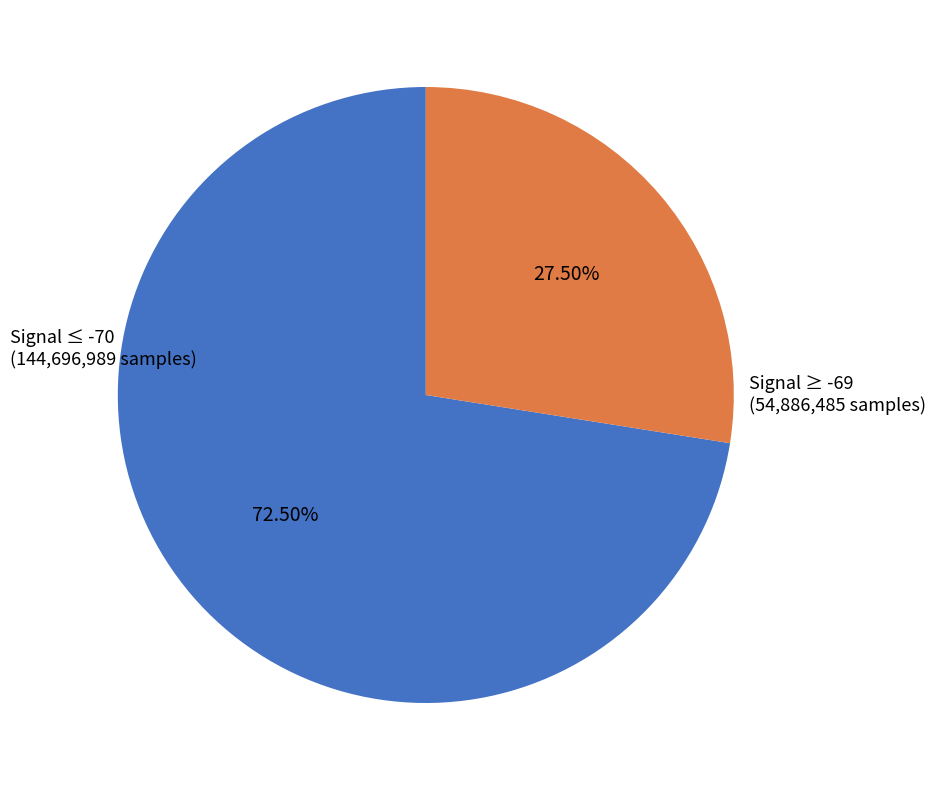

Does any single category account for the majority?

Yes